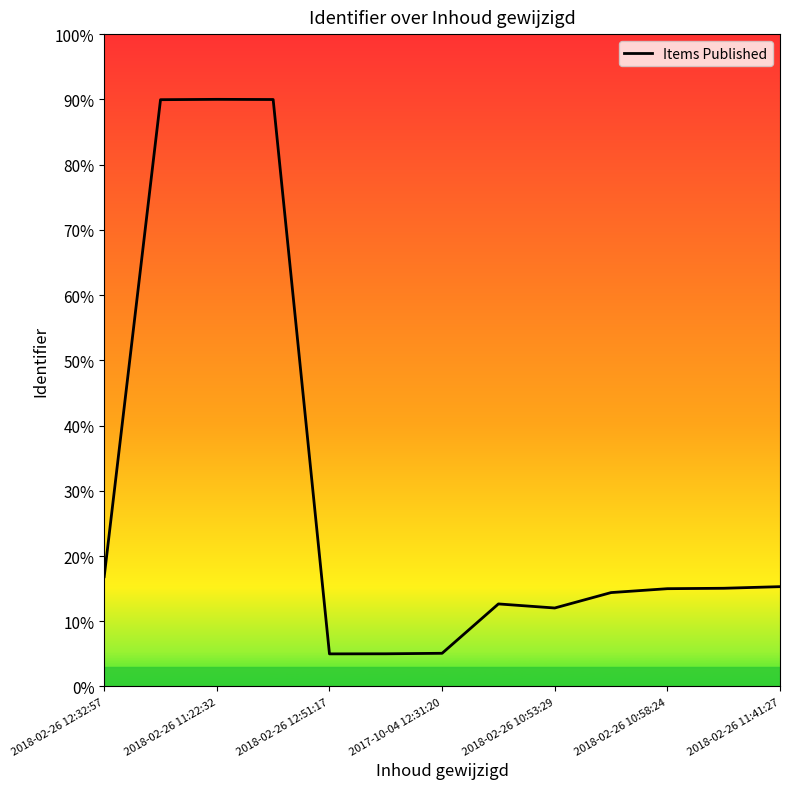

Does the chart display data point markers on the line(s)?

No